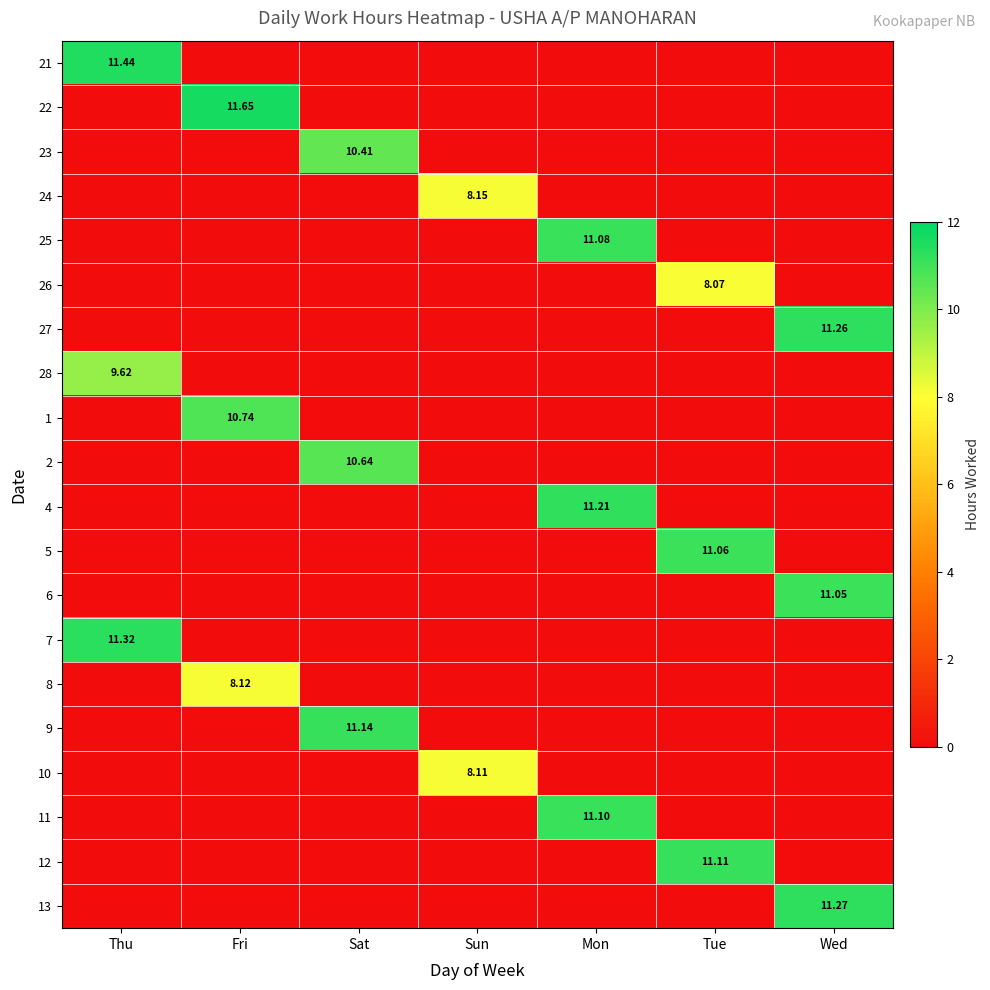

At how many categories does at least one series exceed 7?

7